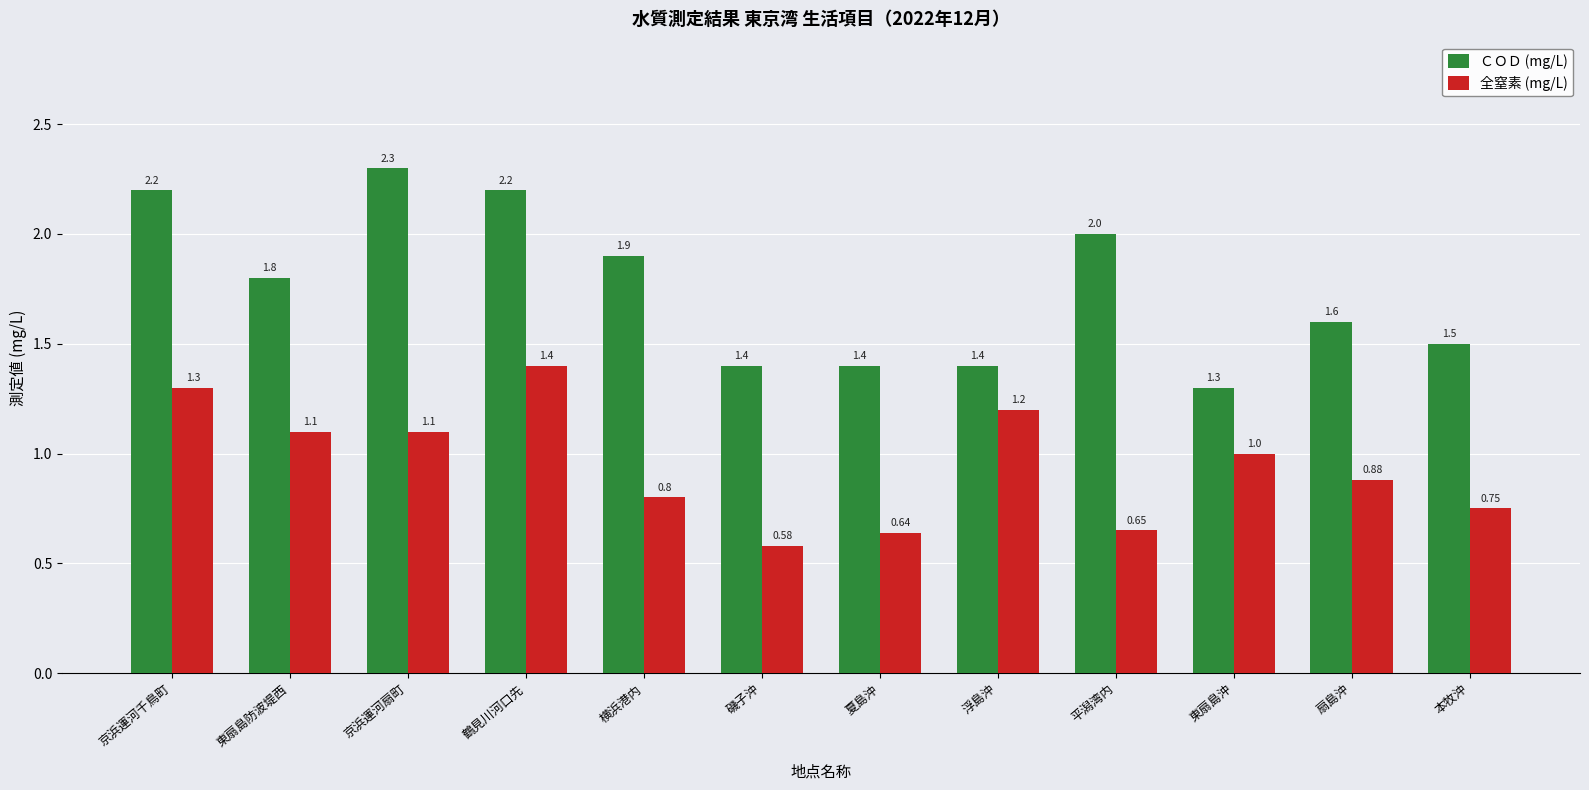

What are all the series names shown in the legend?

ＣＯＤ (mg/L), 全窒素 (mg/L)